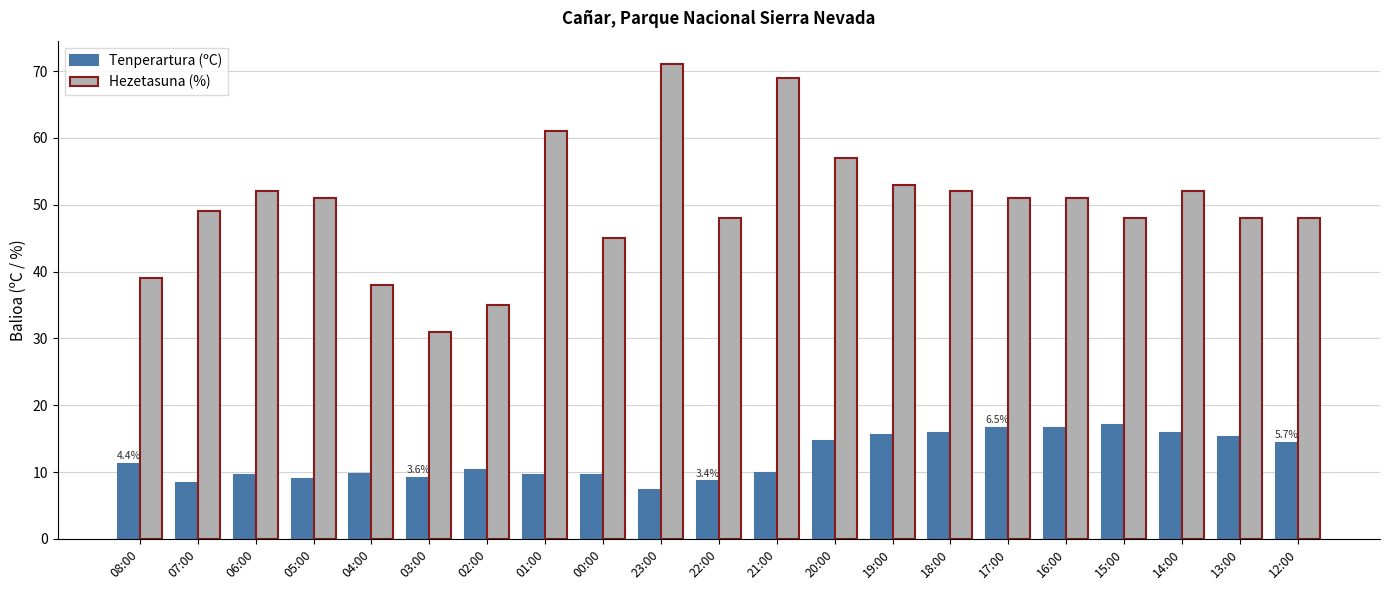

How many series are shown in this chart?

2